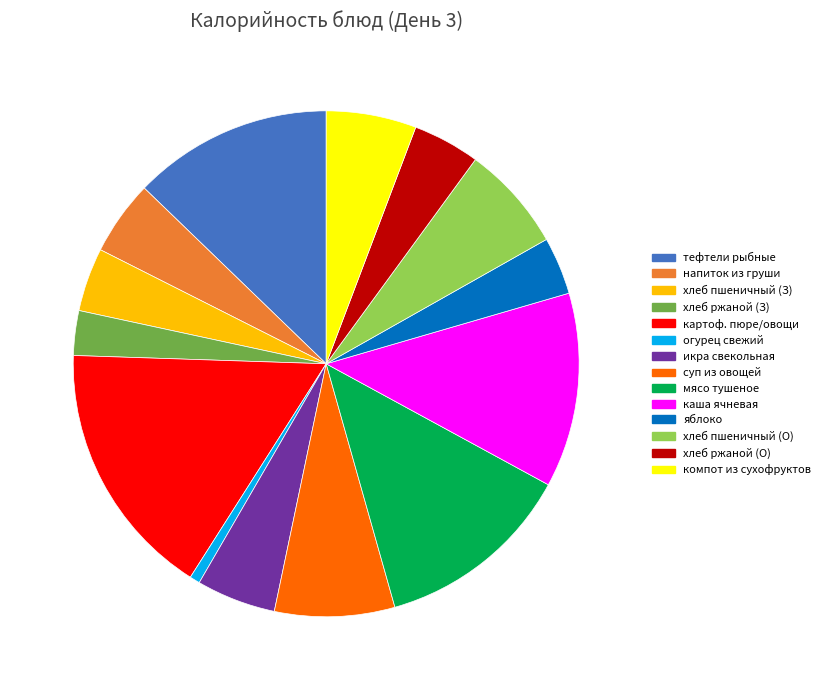

Does any single category account for the majority?

No